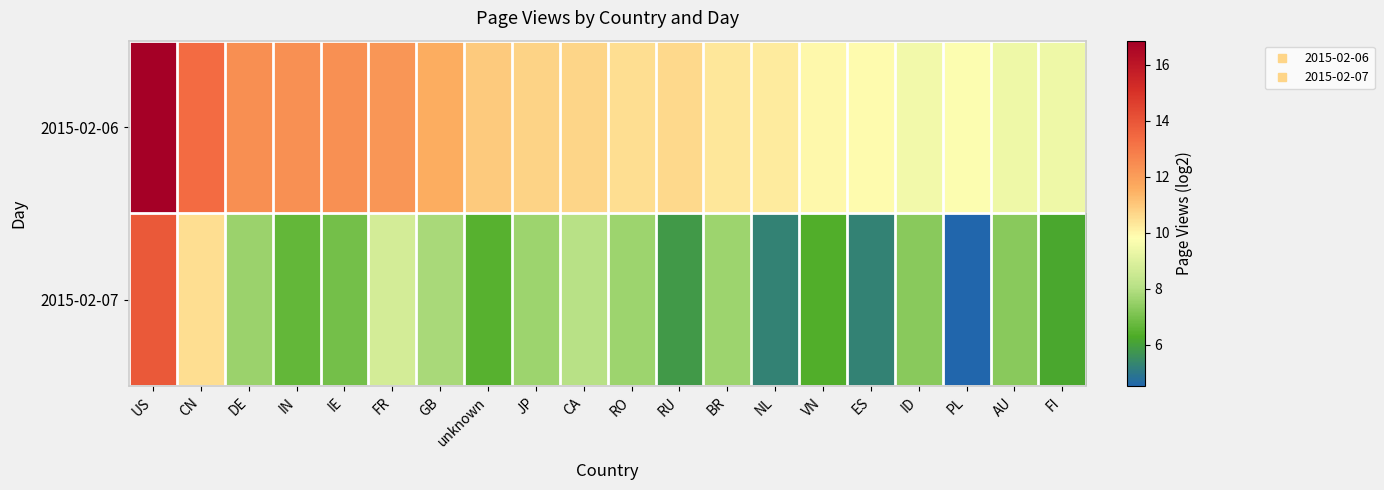

Reading left to right, transcribe all the data shown in this chart.

2015-02-06: US=16.9	CN=13.4	DE=12.4	IN=12.4	IE=12.4	FR=12.2	GB=11.6	unknown=11.0	JP=10.8	CA=10.7	RO=10.5	RU=10.6	BR=10.3	NL=10.2	VN=9.9	ES=9.9	ID=9.5	PL=9.7	AU=9.4	FI=9.4
2015-02-07: US=13.9	CN=10.5	DE=7.6	IN=6.7	IE=7.0	FR=8.7	GB=7.8	unknown=6.5	JP=7.6	CA=8.0	RO=7.7	RU=5.9	BR=7.6	NL=5.2	VN=6.4	ES=5.2	ID=7.3	PL=4.5	AU=7.3	FI=6.2